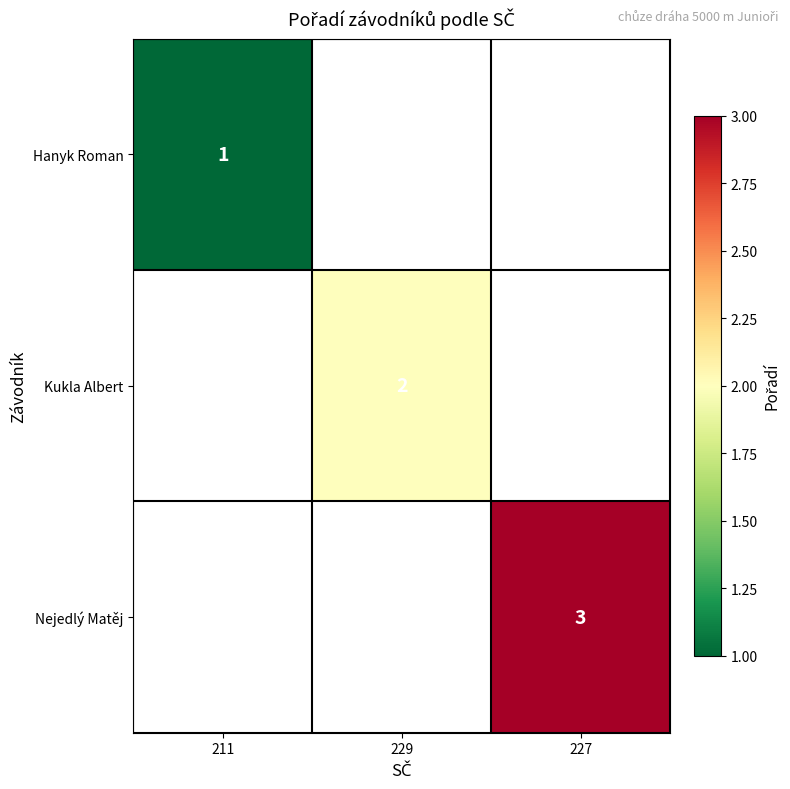

True or false: Kukla Albert has a value of 2 at 229.

True